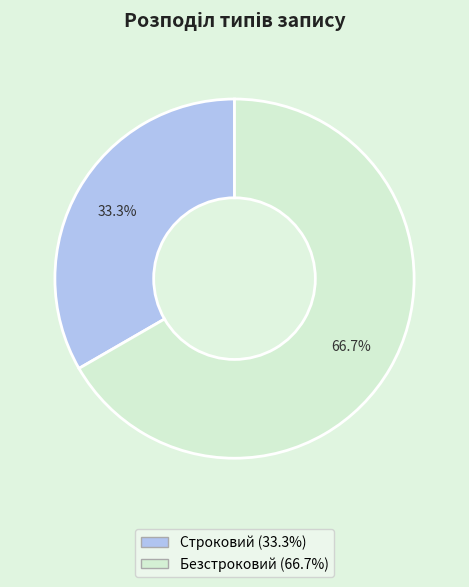

The Безстроковий slice represents 72% of the pie. True or false?

False